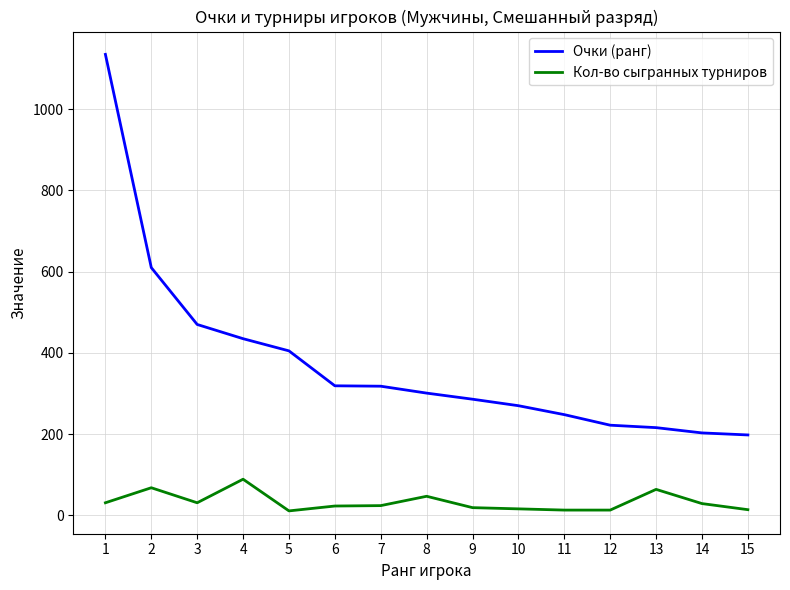

What is the greatest value displayed?

1135